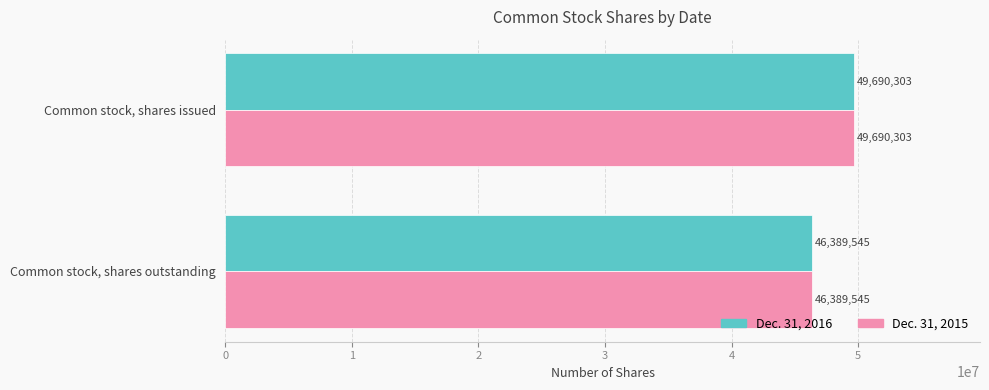

The value of Dec. 31, 2016 at Common stock, shares issued is 49690303. True or false?

True